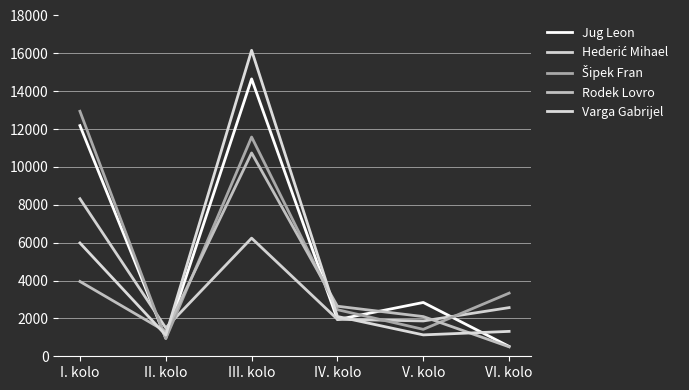

The value of Varga Gabrijel at VI. kolo is 856. True or false?

False